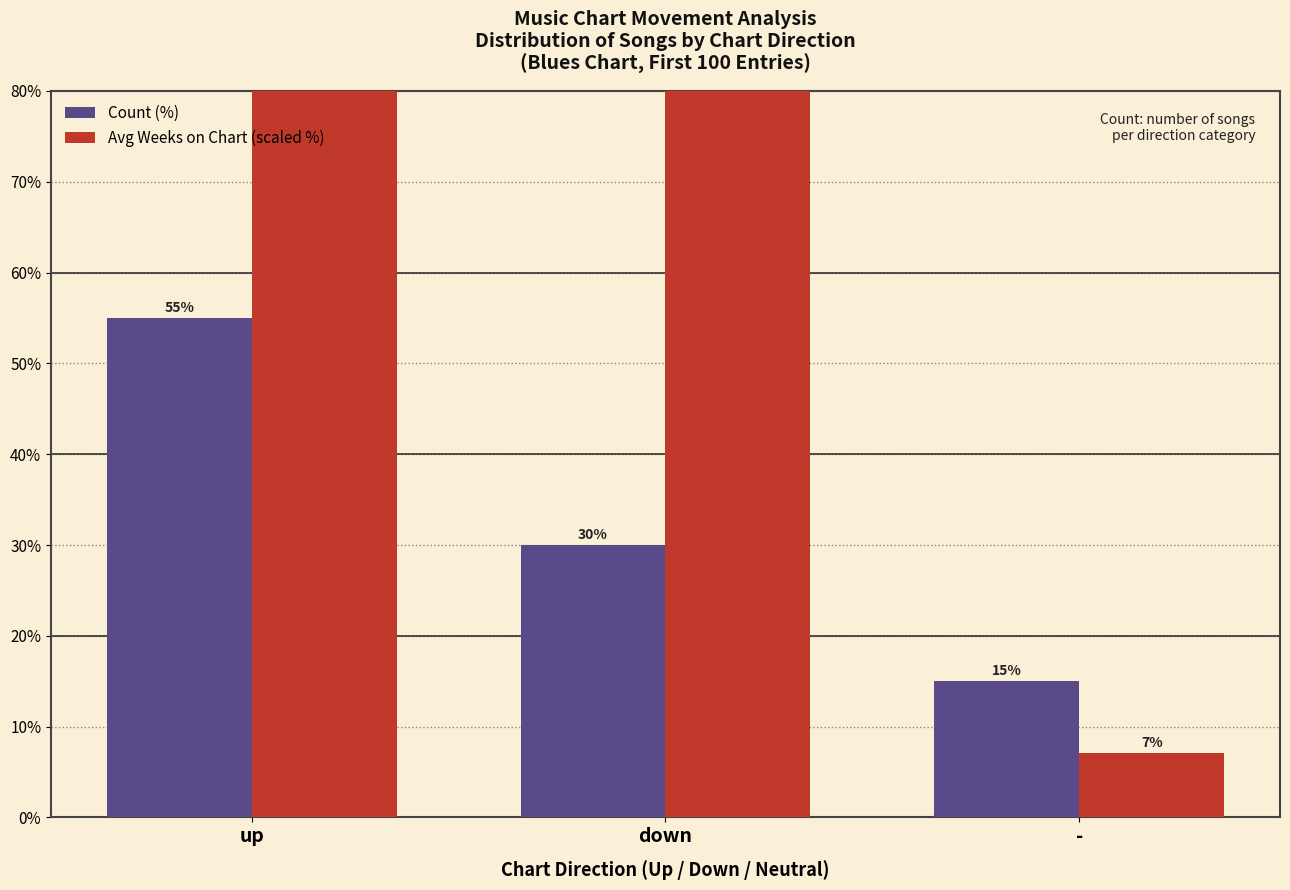

Between up and -, which is larger?

up